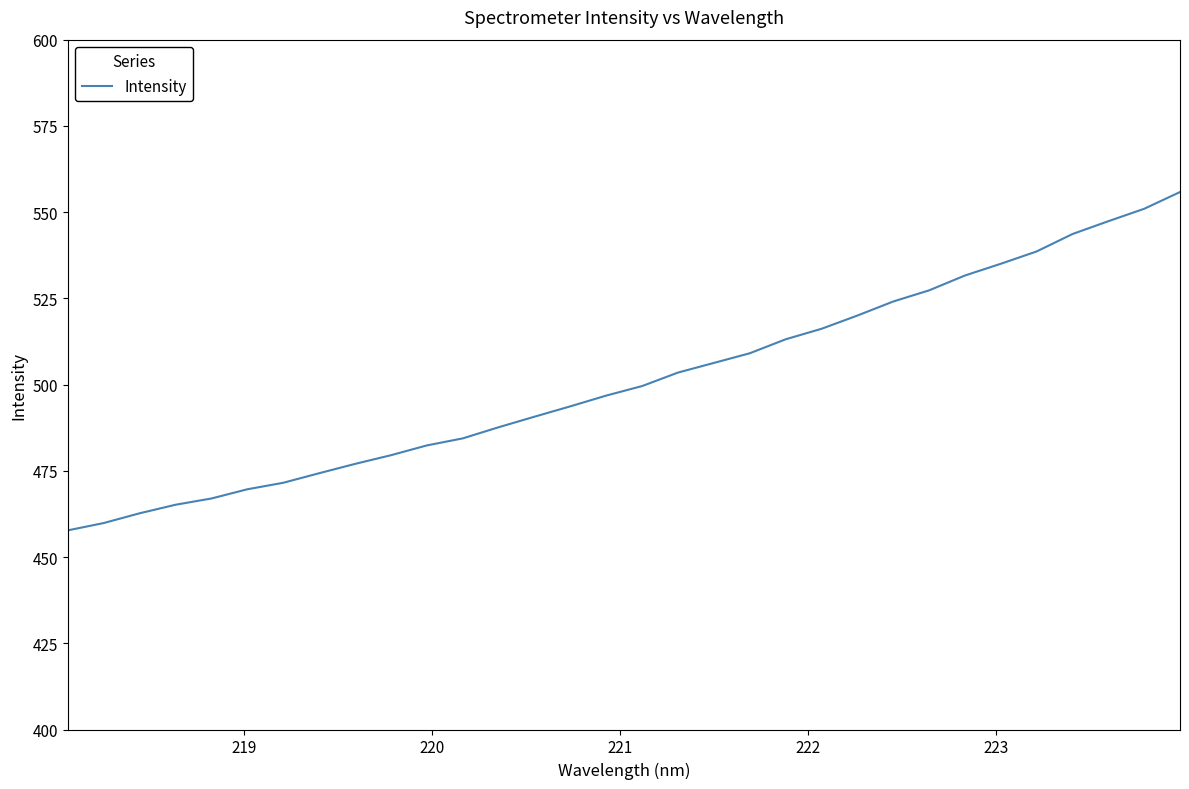

What is the maximum value shown in the chart?

555.8